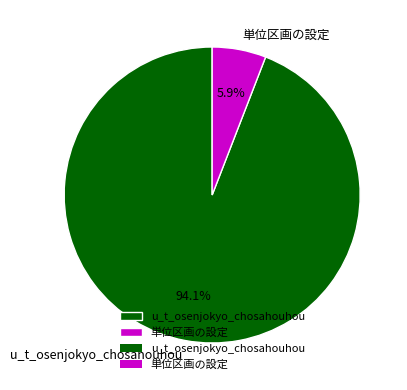

Rank the categories by value from highest to lowest.

u_t_osenjokyo_chosahouhou, 単位区画の設定